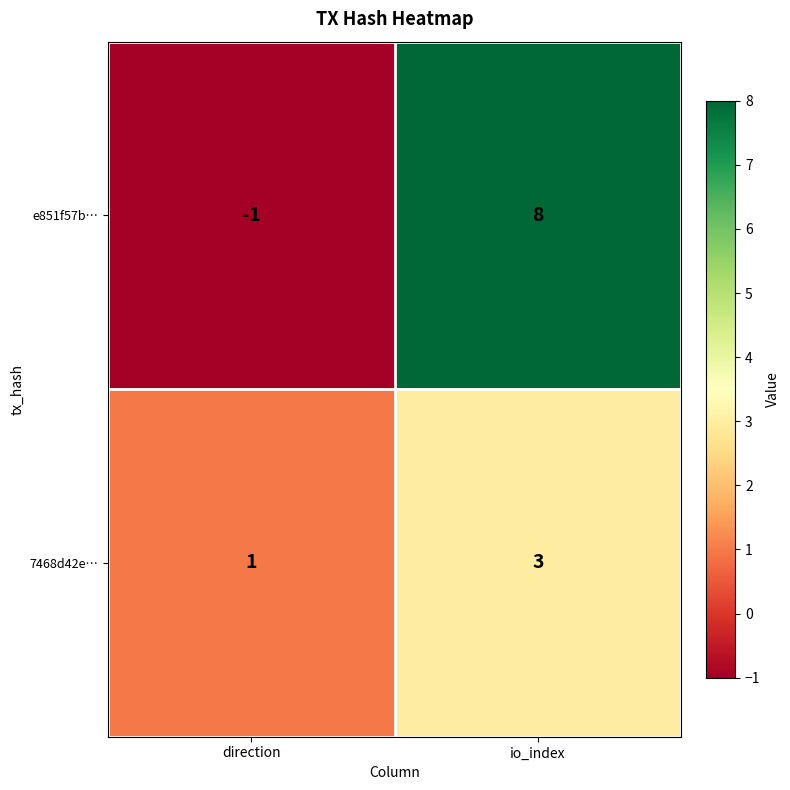

Reading left to right, extract all data points from this chart.

e851f57b…: direction=-1	io_index=8
7468d42e…: direction=1	io_index=3